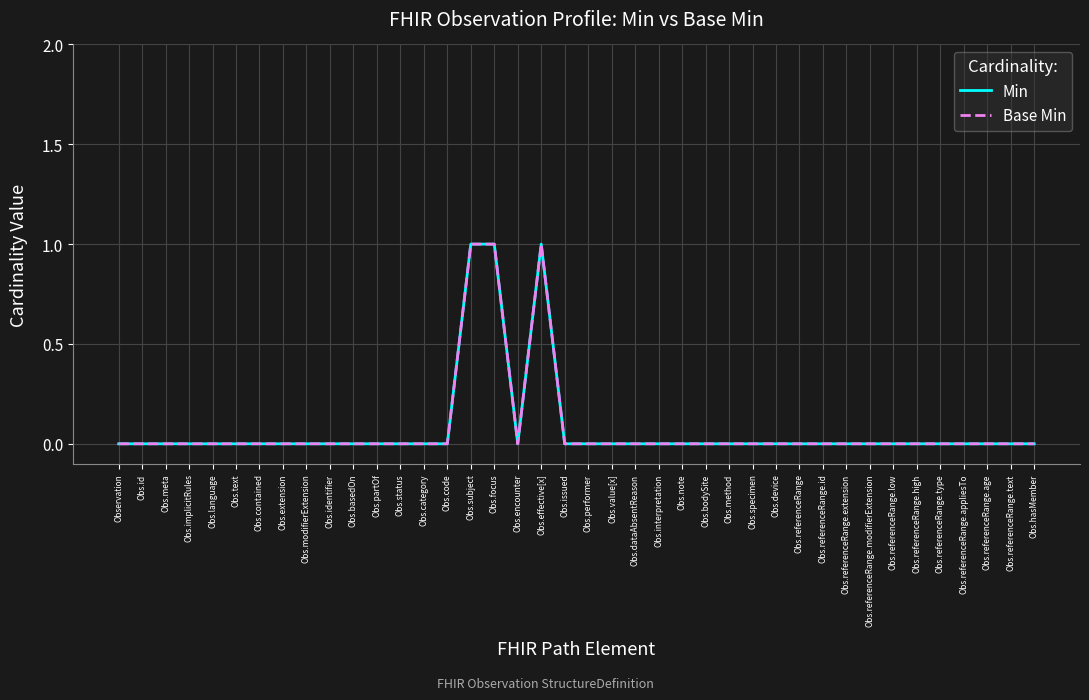

True or false: Min and Base Min cross at least once.

False